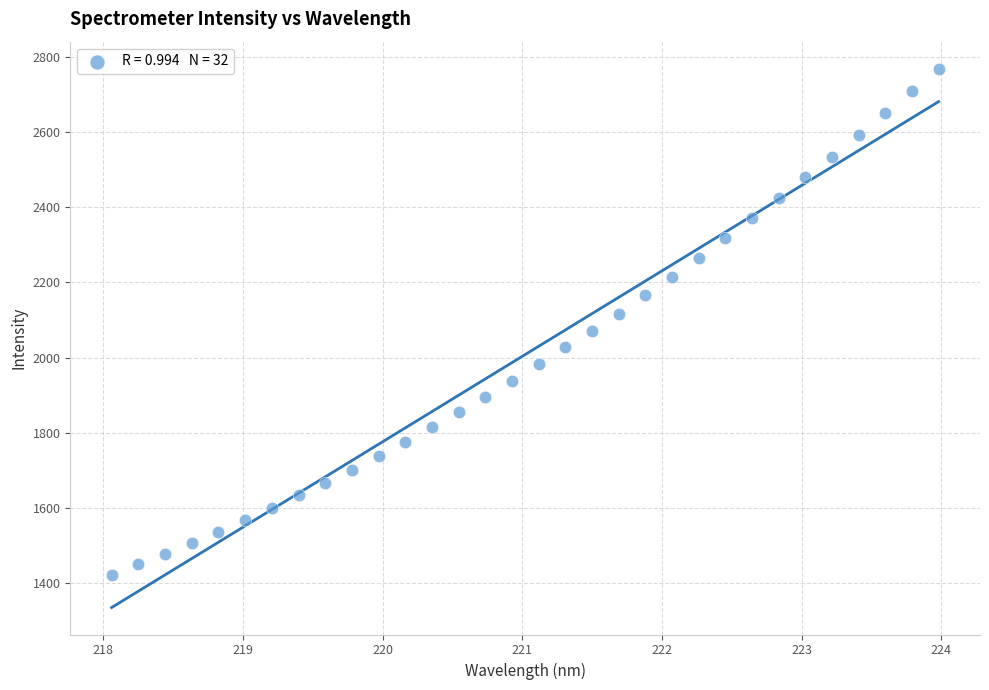

What is the range of Y values (max minus min)?

1347.3